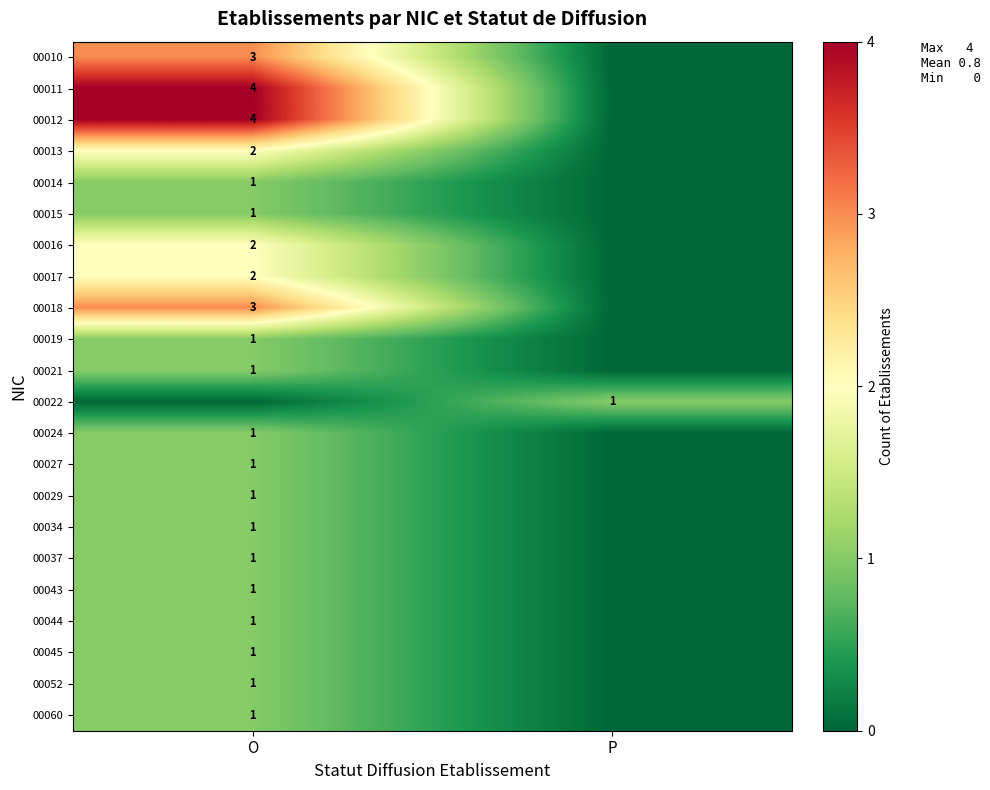

Is it true that 00037 equals 1 at O?

True